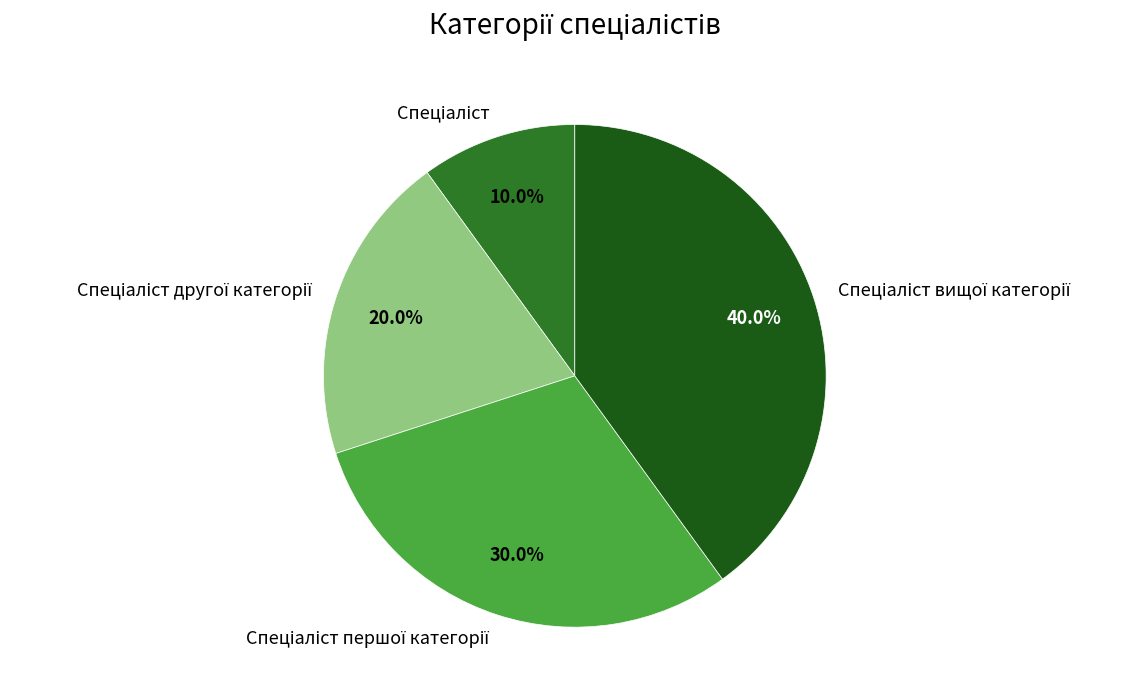

Does any single category account for the majority?

No